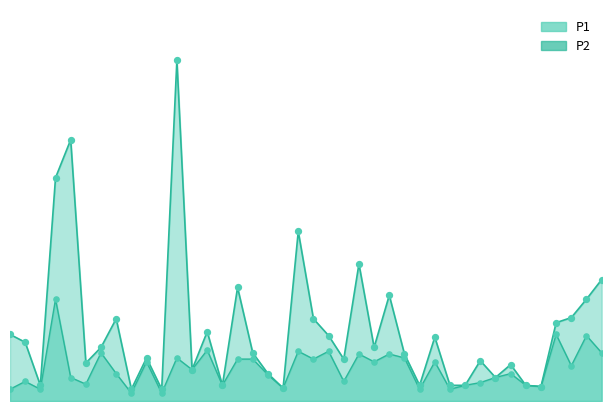

At how many categories does at least one series exceed 1?

25